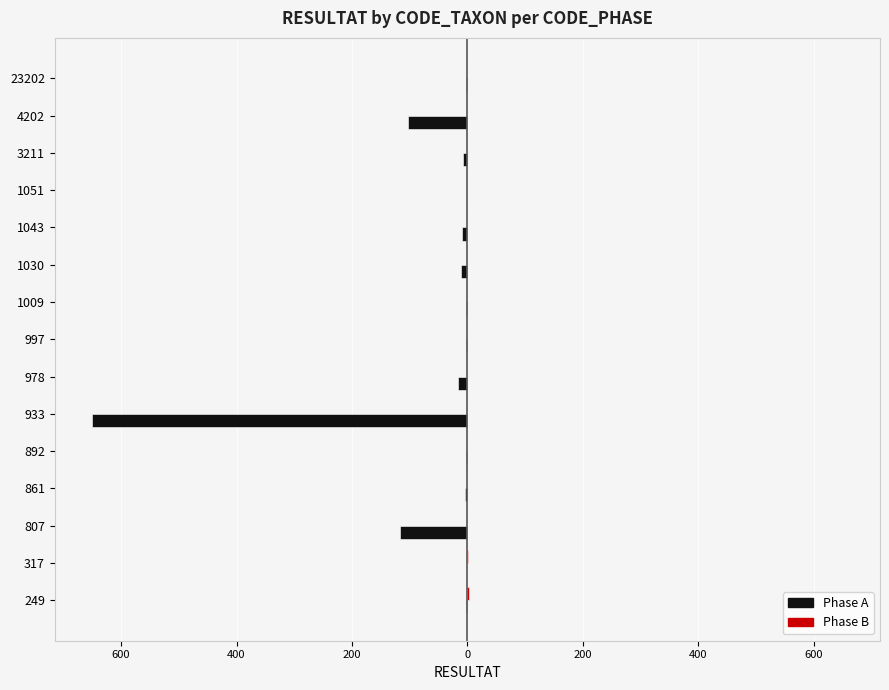

How many bars are there in total?

30